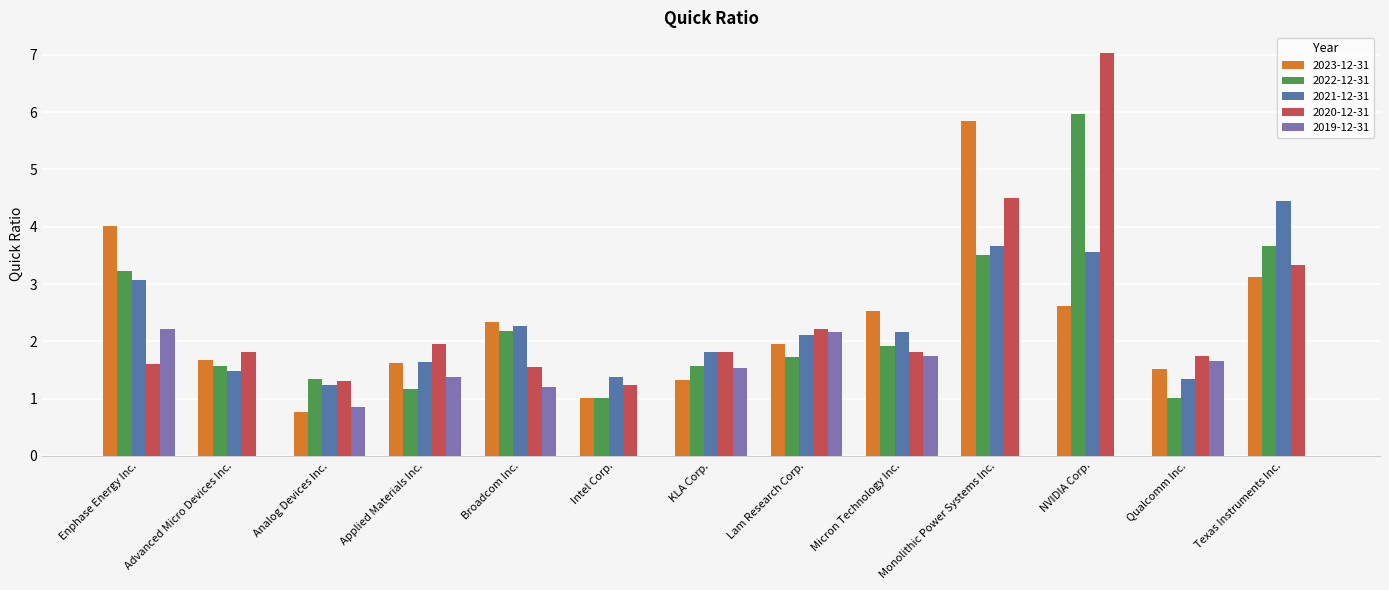

Does the chart contain stacked bars?

No